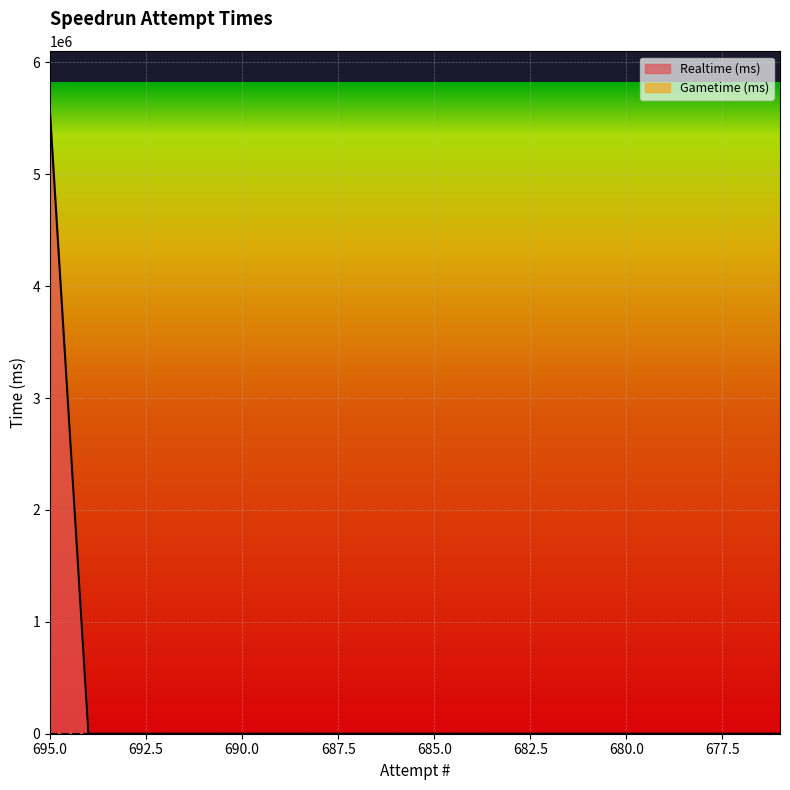

Which label corresponds to the smallest value in the chart?

694